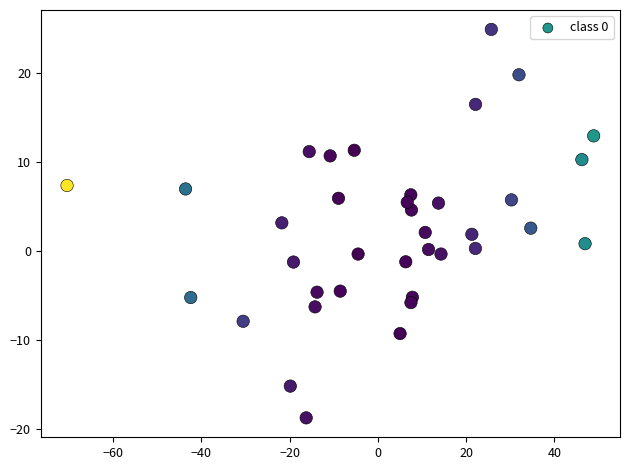

What is the range of Y values (max minus min)?

43.7